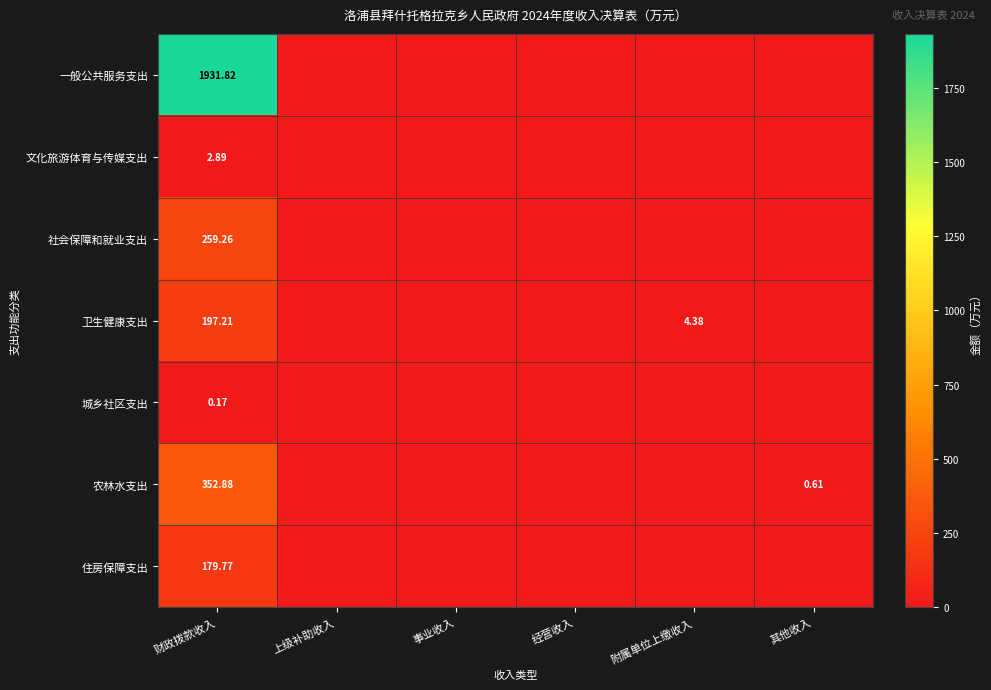

Count the number of categories in the chart.

6